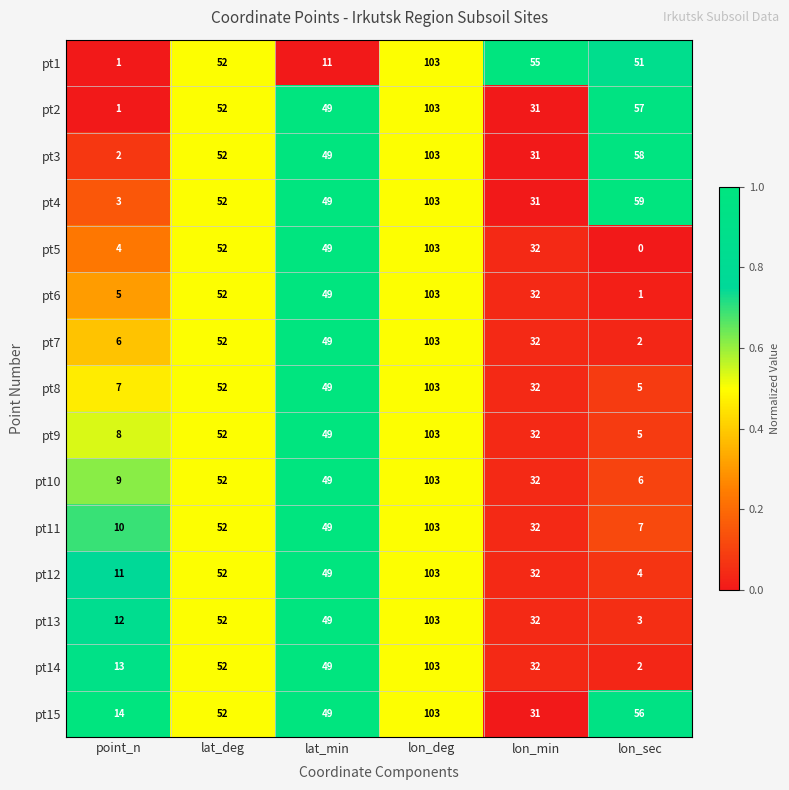

Which category has the highest value in the pt6 series?

lon_deg